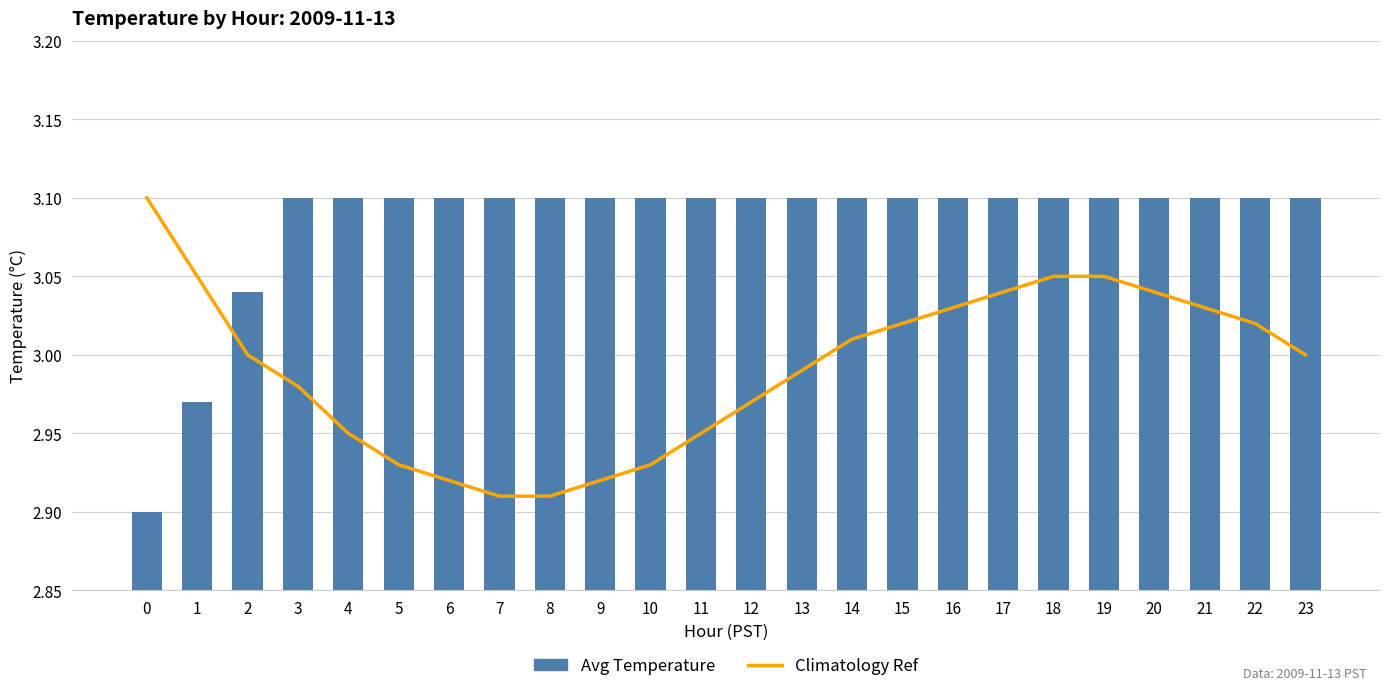

What is the value of the Climatology Ref bar at the 14th from the left?

3.0